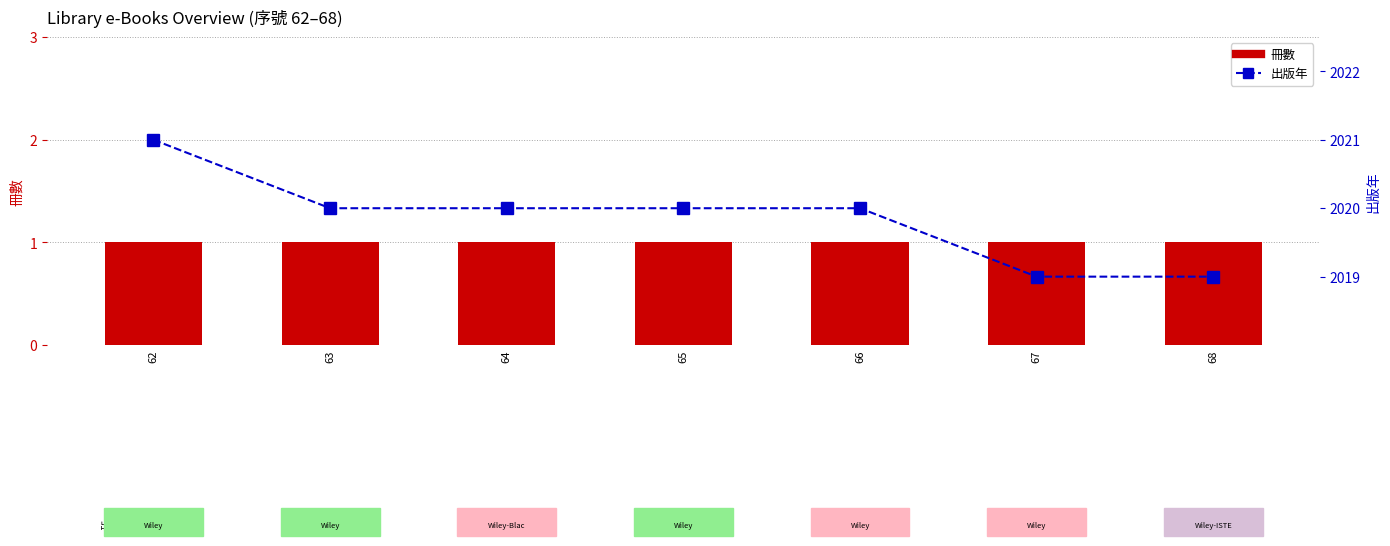

What is the total value across all series at 67?

2020